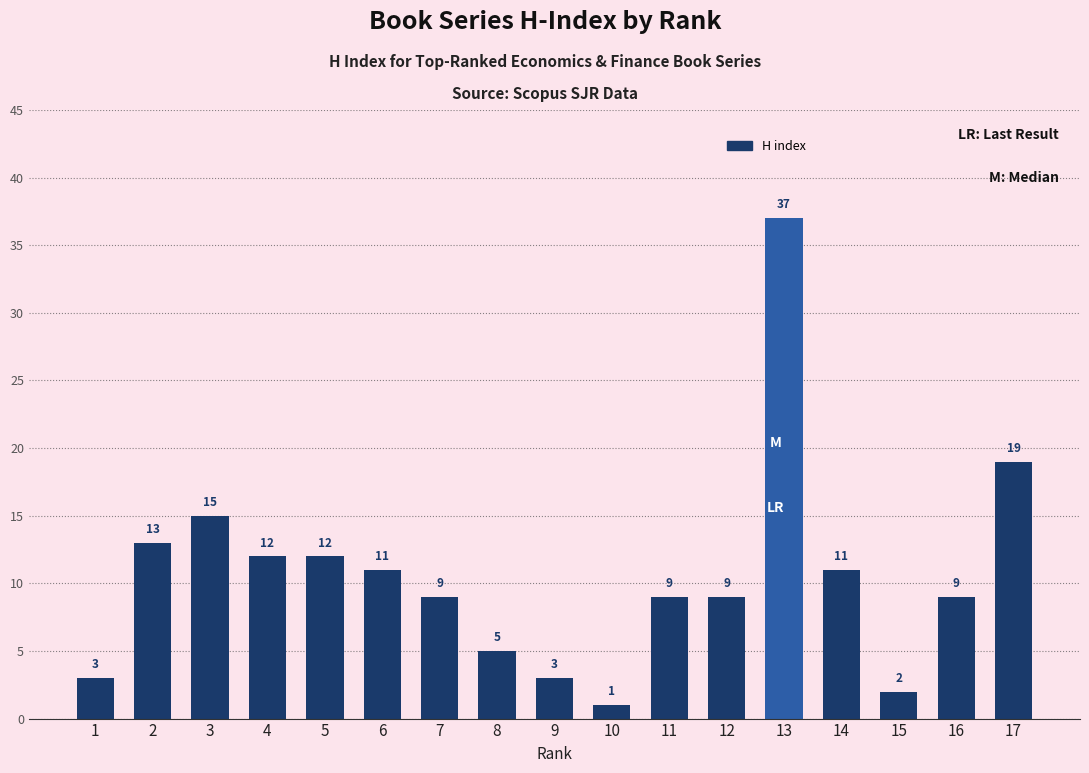

How many bars are there in total?

17